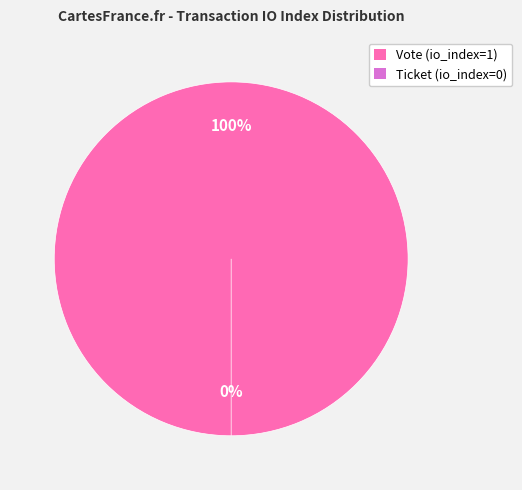

Combined, what portion of the pie is Ticket (io_index=0) and Vote (io_index=1)?

100.0%